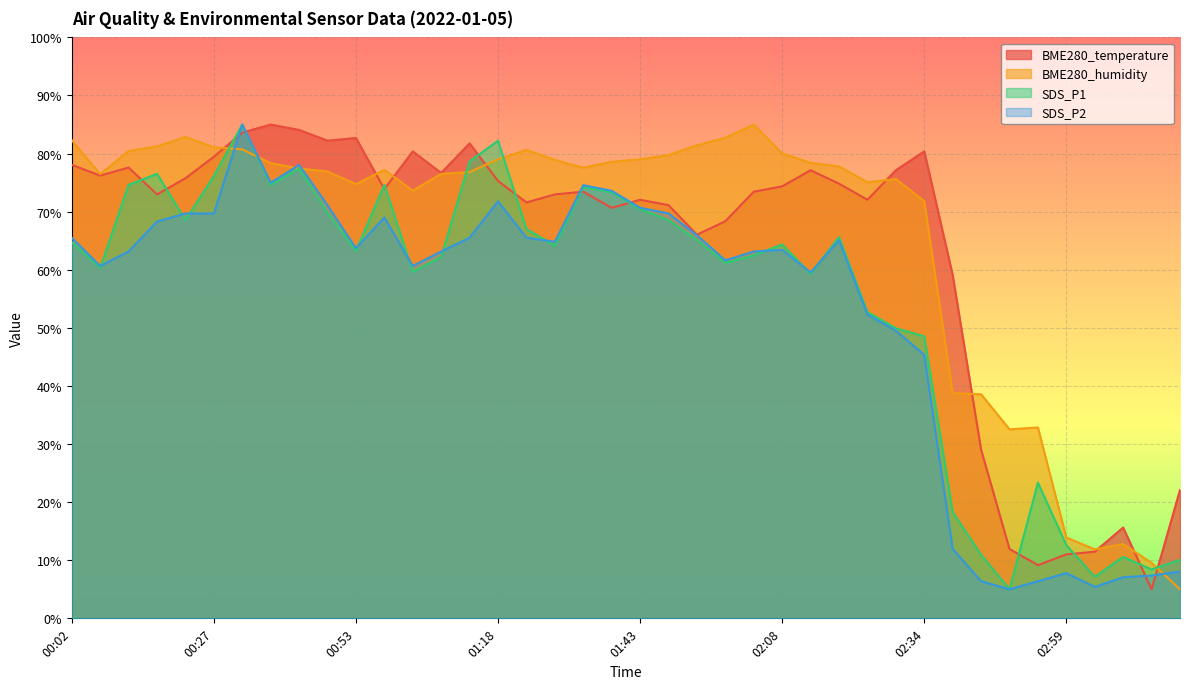

Rank the categories by SDS_P1 value from lowest to highest.

02:49, 03:04, 03:14, 03:19, 03:09, 02:44, 02:59, 02:39, 02:54, 02:34, 02:29, 02:24, 02:13, 01:03, 00:07, 01:58, 01:08, 02:03, 00:53, 01:28, 02:08, 00:02, 01:53, 02:19, 01:23, 00:22, 01:48, 00:48, 01:43, 01:38, 01:33, 00:12, 00:38, 00:58, 00:27, 00:17, 00:43, 01:13, 01:18, 00:32